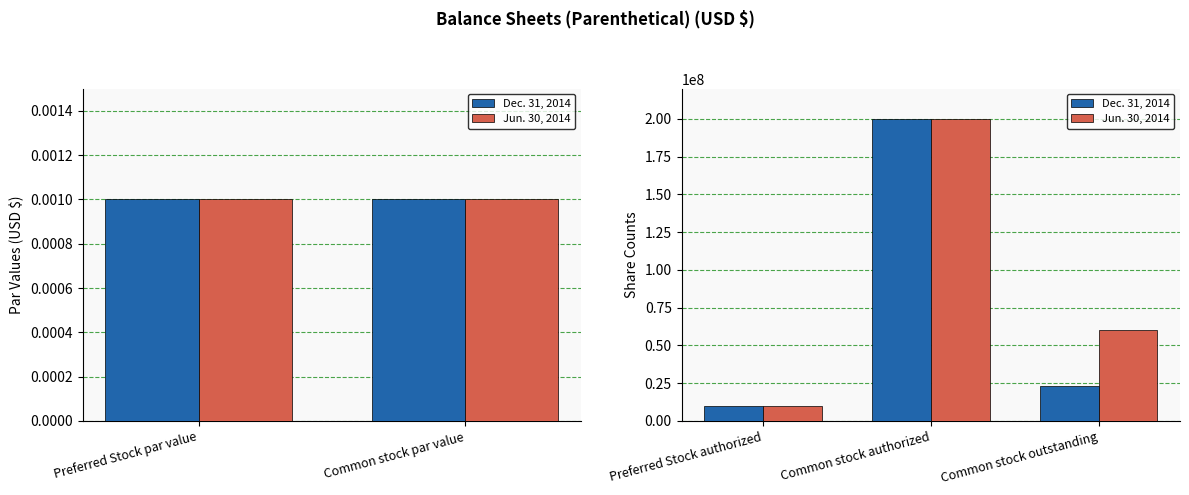

Which series has the widest spread of values?

Dec. 31, 2014